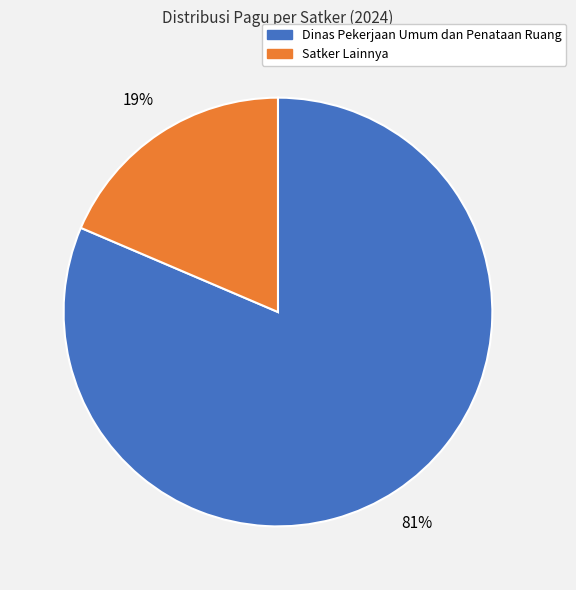

To the nearest percent, what is the average slice percentage?

50%